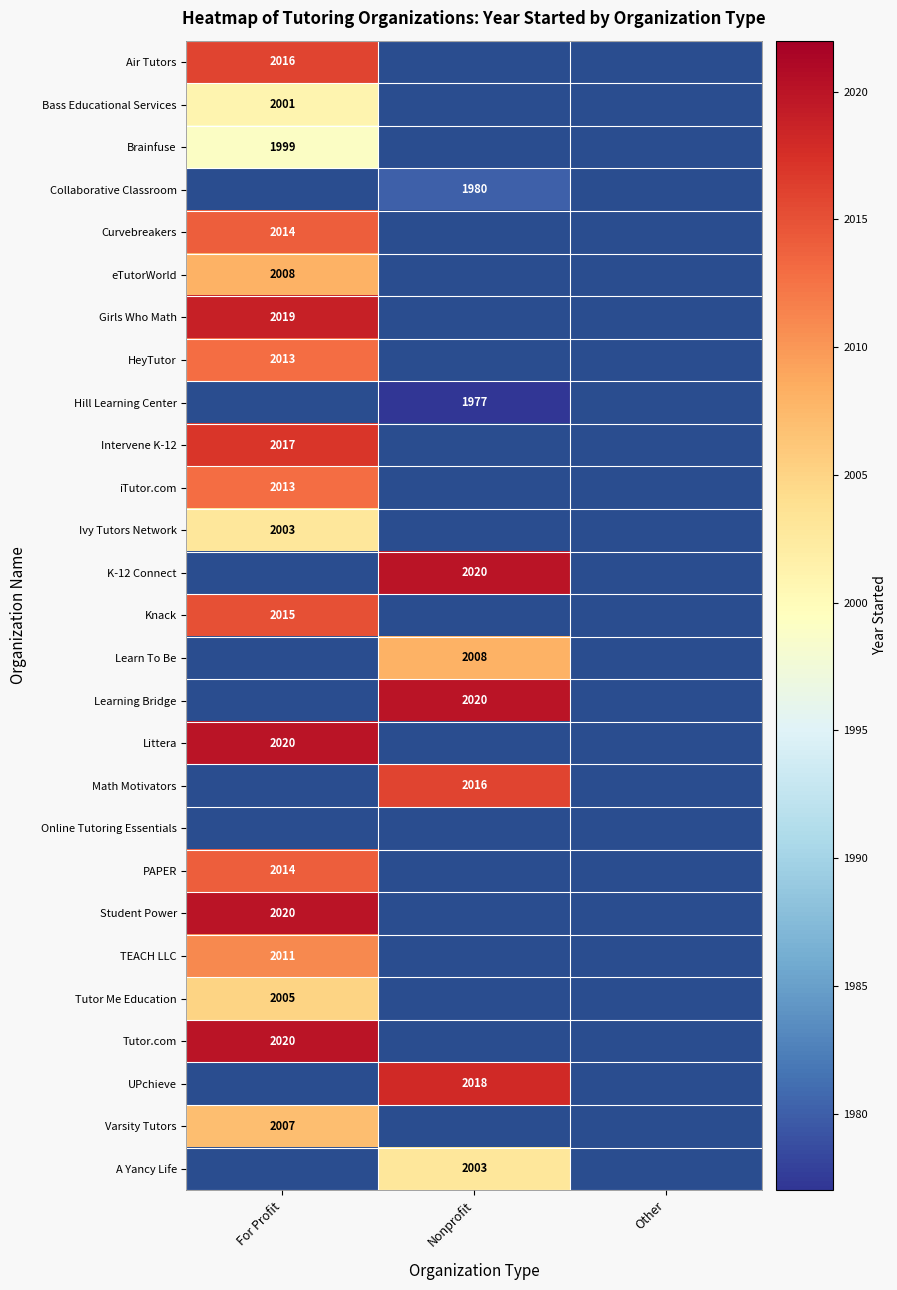

True or false: eTutorWorld has a value of 3136 at For Profit.

False